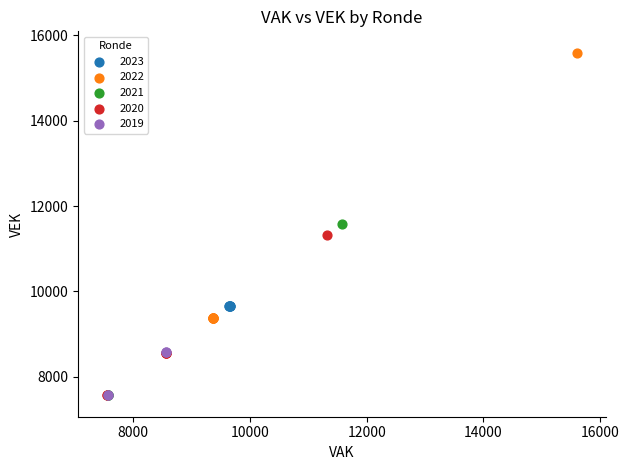

Which series has the widest spread of Y values?

2022